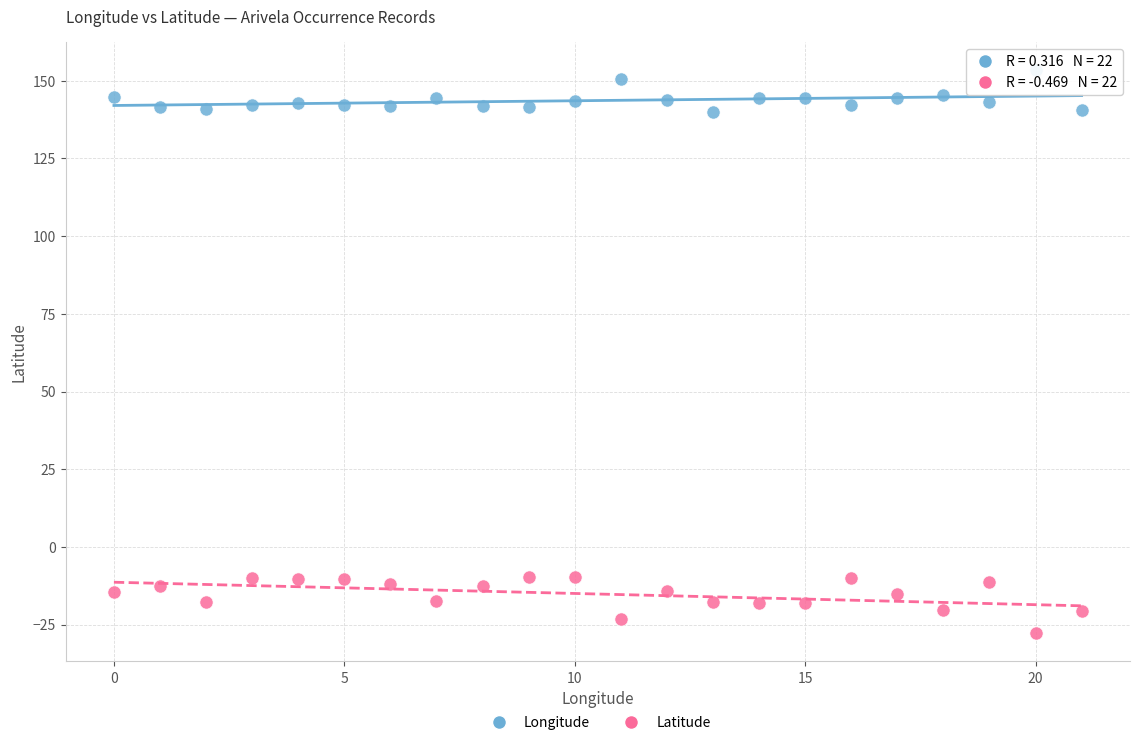

Which series reaches the minimum Y coordinate?

Latitude